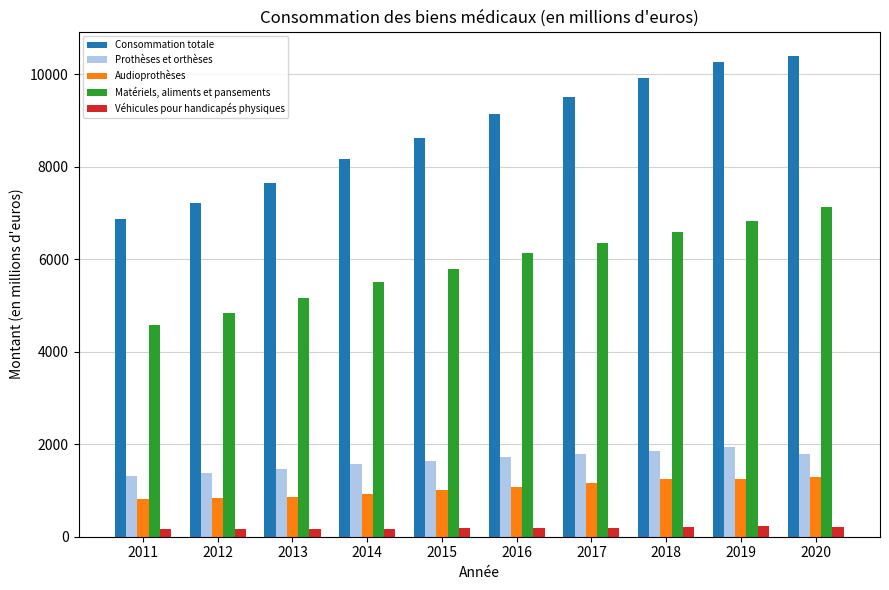

Which series changed the most between 2014 and 2018?

Consommation totale